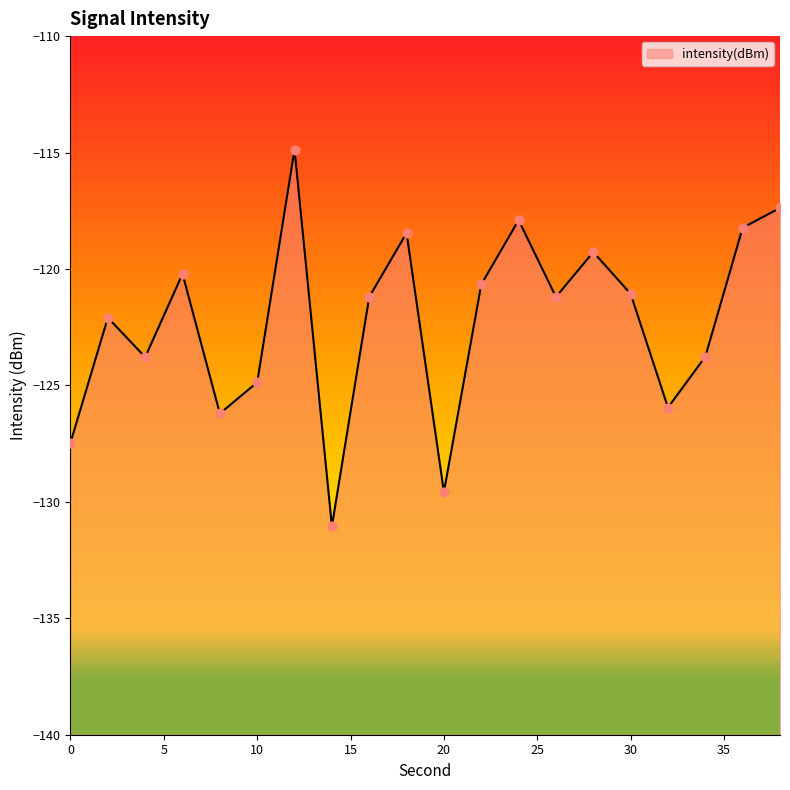

What is the change in value from 0 to 2?

+5.4